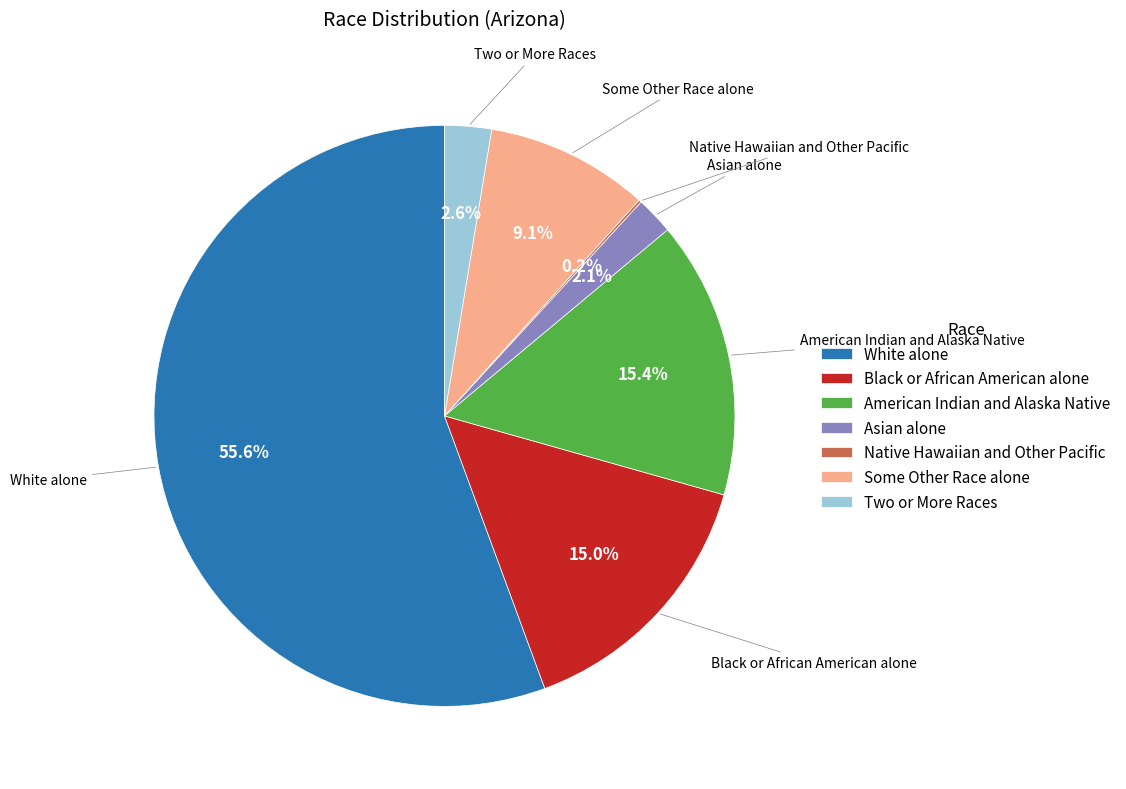

Does any single category account for the majority?

Yes